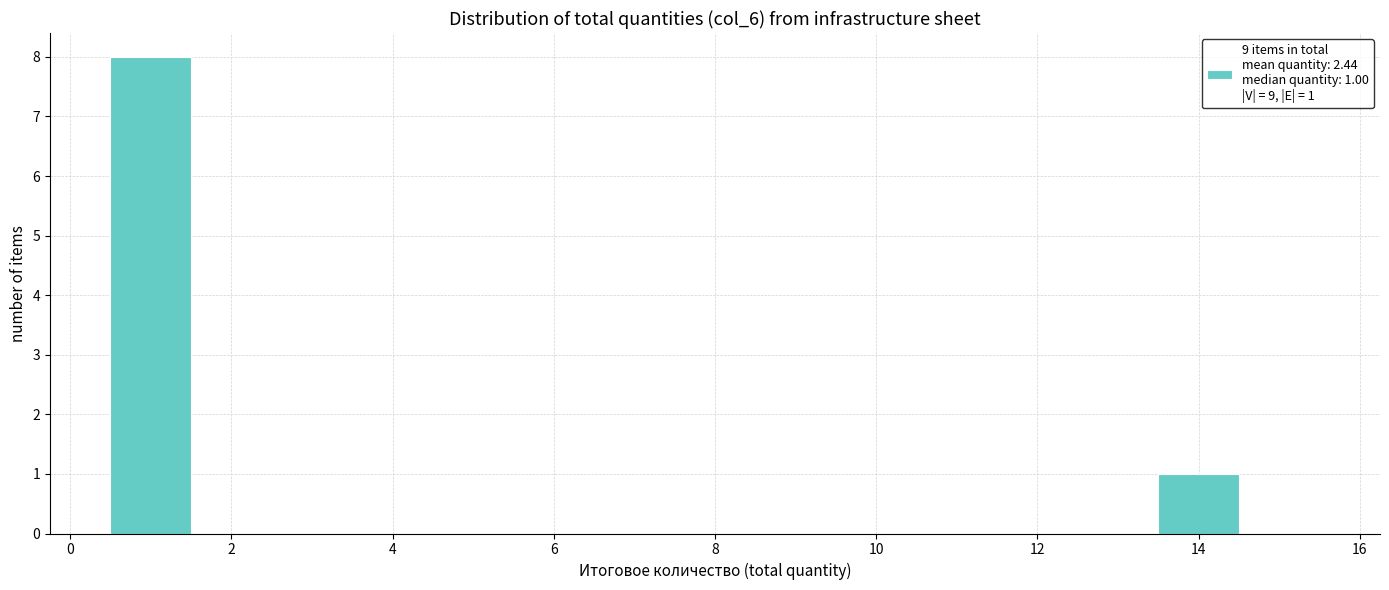

Over which range of the x-axis is the bar tallest?

0.5 to 1.5